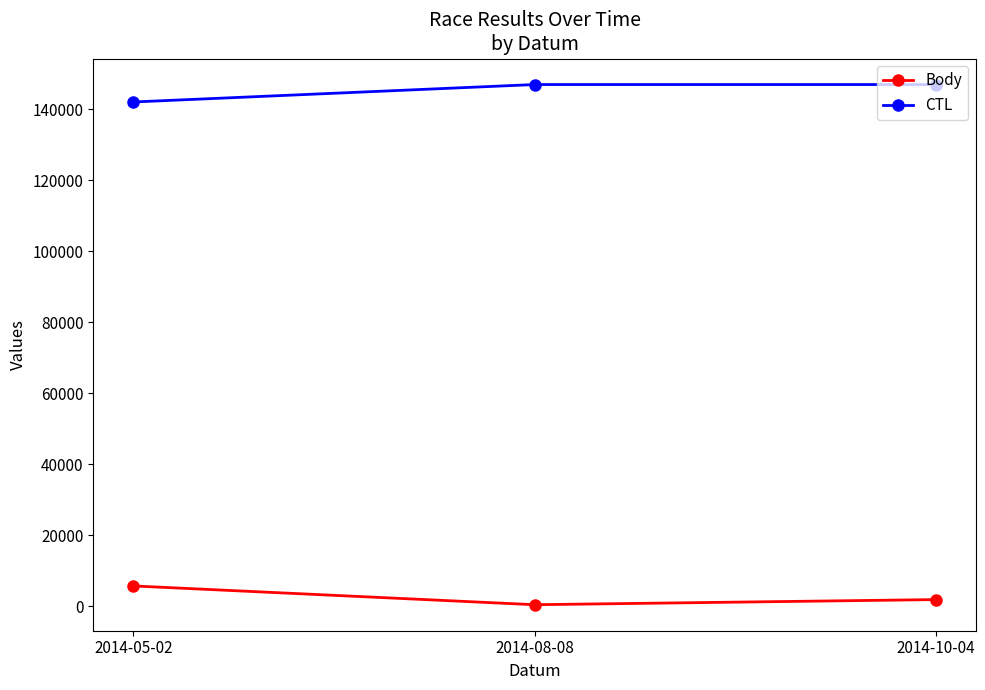

What is the average value of the Body series?

2649